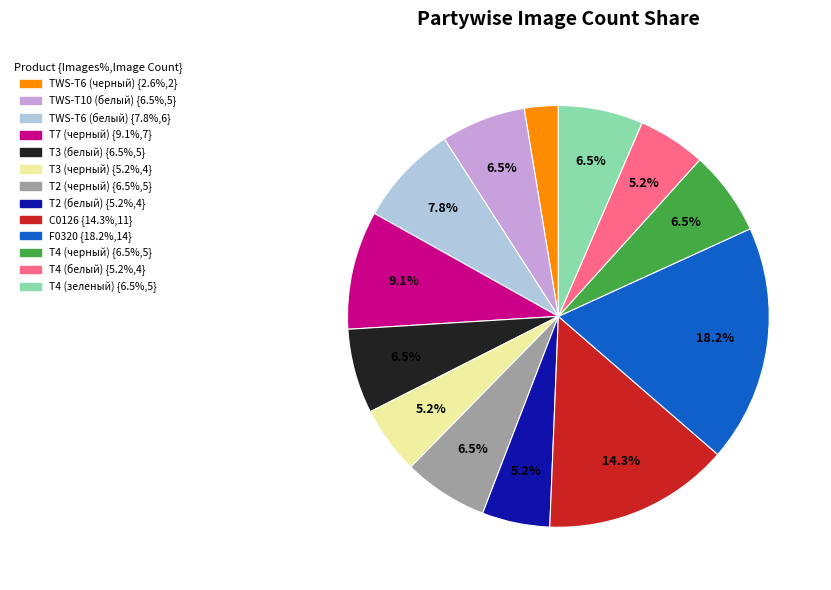

Which slice is the largest?

F0320